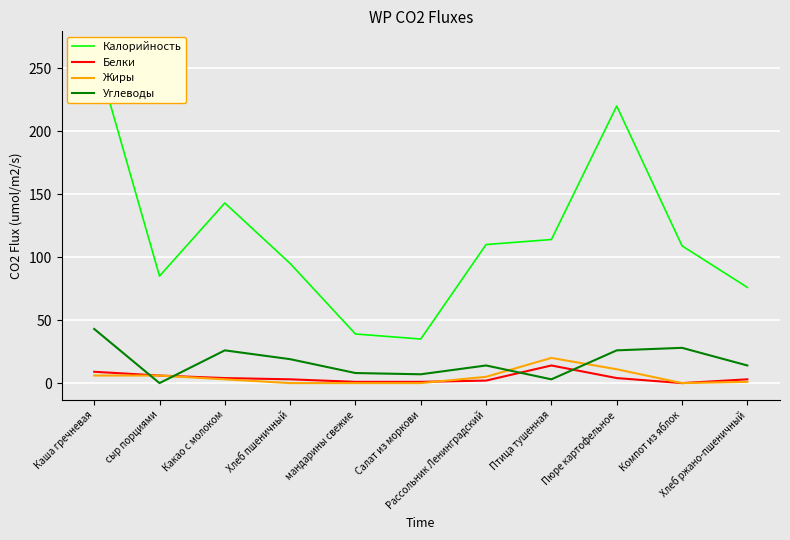

Reading left to right, what are all the values shown in this chart?

Калорийность: Каша гречневая=266	сыр порциями=85	Какао с молоком=143	Хлеб пшеничный=95	мандарины свежие=39	Салат из моркови=35	Рассольник Ленинградский=110	Птица тушенная=114	Пюре картофельное=220	Компот из яблок=109	Хлеб ржано-пшеничный=76
Белки: Каша гречневая=9	сыр порциями=6	Какао с молоком=4	Хлеб пшеничный=3	мандарины свежие=1	Салат из моркови=1	Рассольник Ленинградский=2	Птица тушенная=14	Пюре картофельное=4	Компот из яблок=0	Хлеб ржано-пшеничный=3
Жиры: Каша гречневая=6	сыр порциями=6	Какао с молоком=3	Хлеб пшеничный=0	мандарины свежие=0	Салат из моркови=0	Рассольник Ленинградский=5	Птица тушенная=20	Пюре картофельное=11	Компот из яблок=0	Хлеб ржано-пшеничный=1
Углеводы: Каша гречневая=43	сыр порциями=0	Какао с молоком=26	Хлеб пшеничный=19	мандарины свежие=8	Салат из моркови=7	Рассольник Ленинградский=14	Птица тушенная=3	Пюре картофельное=26	Компот из яблок=28	Хлеб ржано-пшеничный=14